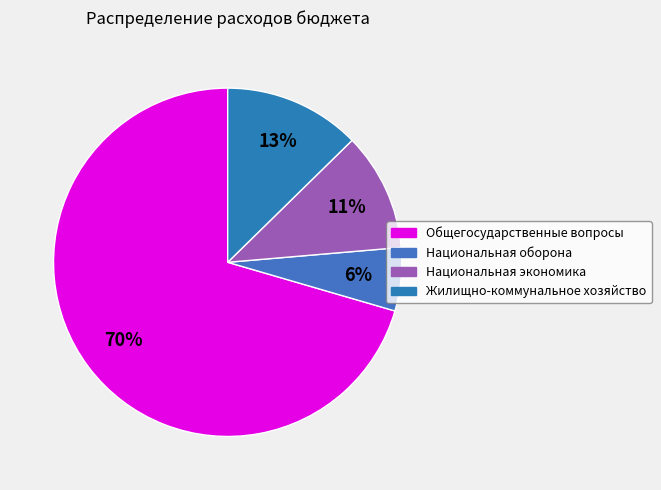

What percentage is the Общегосударственные вопросы slice, to the nearest percent?

70%